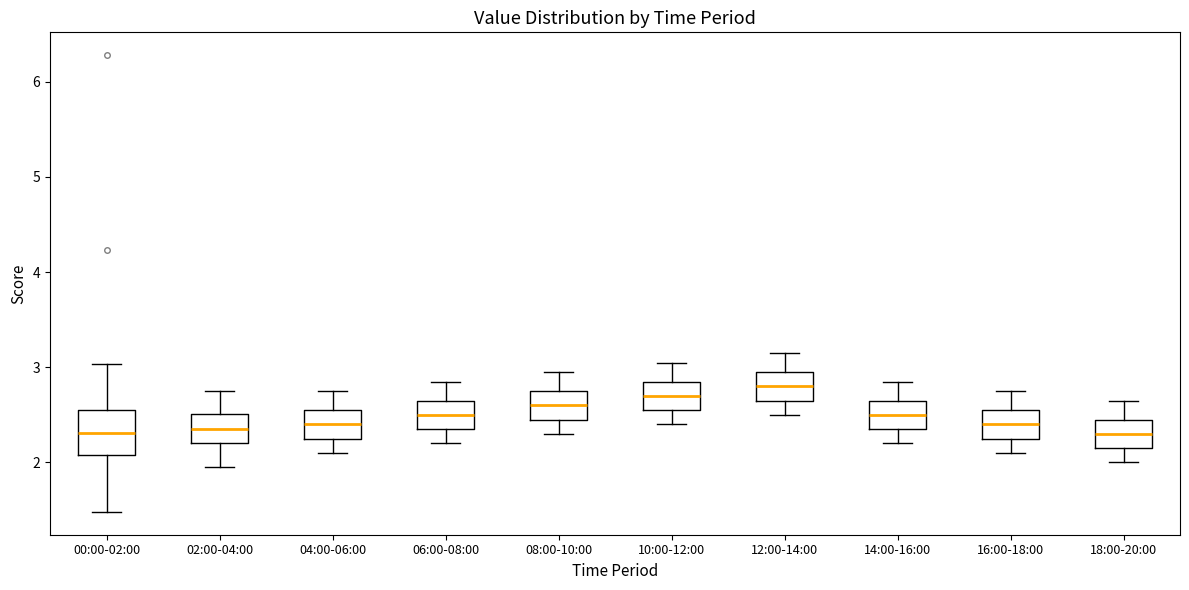

Where does the upper whisker of the box for 02:00-04:00 end on the y-axis? The values are not printed on the chart, so give them approximately, as read against the axis.

2.8